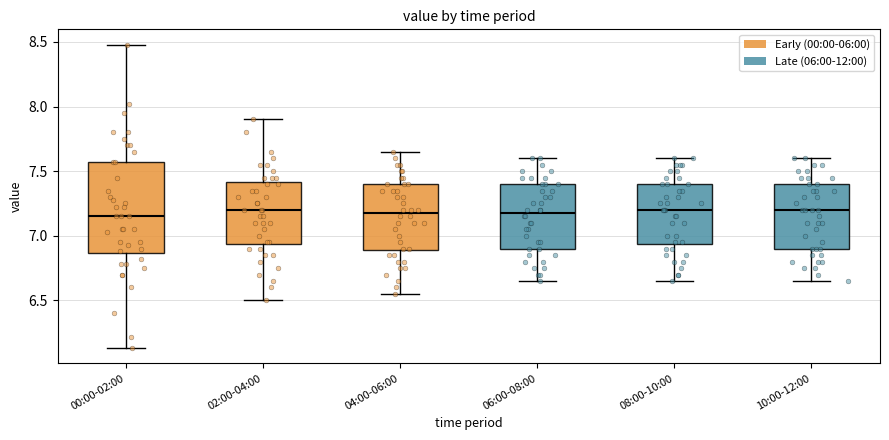

Where is the upper edge of the box for 06:00-08:00 on the y-axis? The values are not printed on the chart, so give them approximately, as read against the axis.

7.40